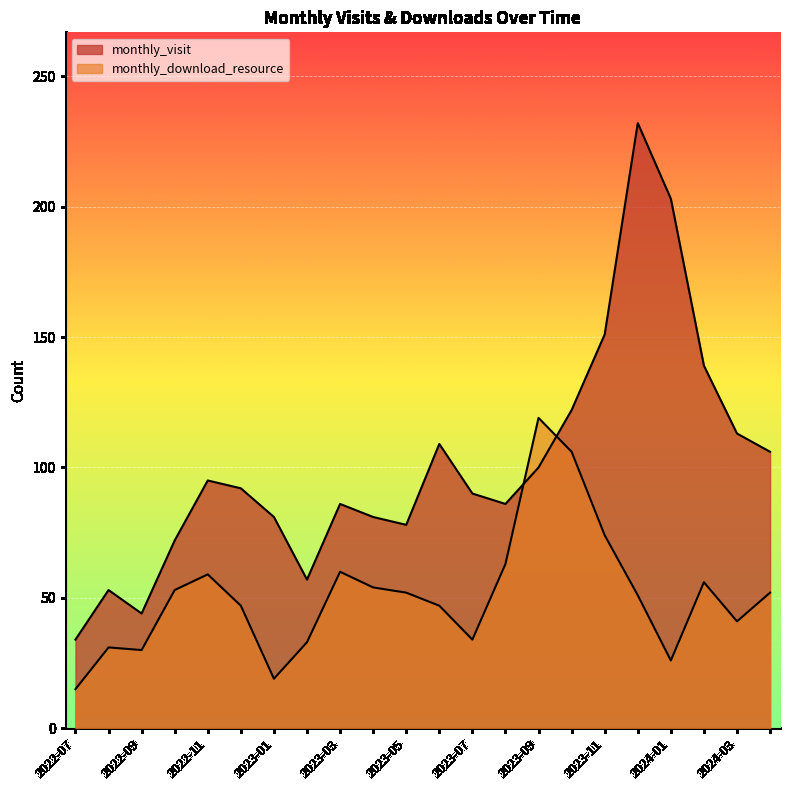

What position from the left is 2022-07?

1